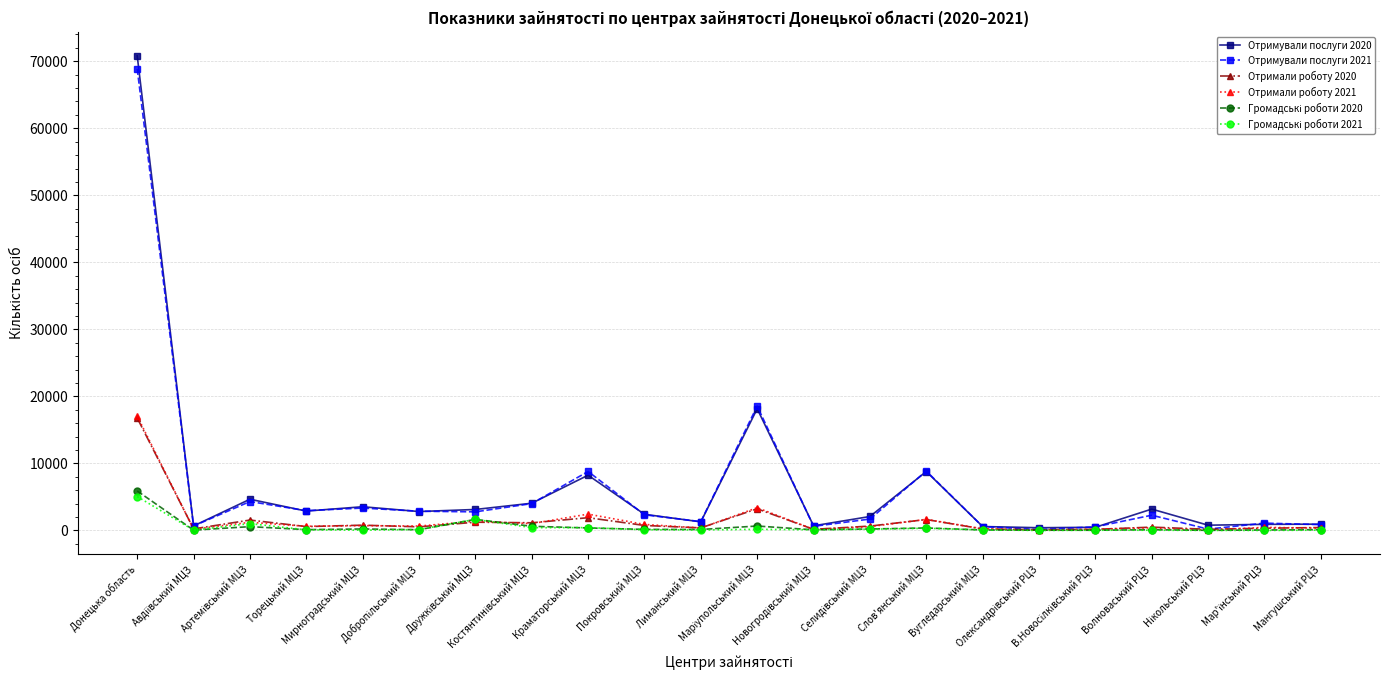

What is the label of the 19th point from the left?

Волноваський РЦЗ